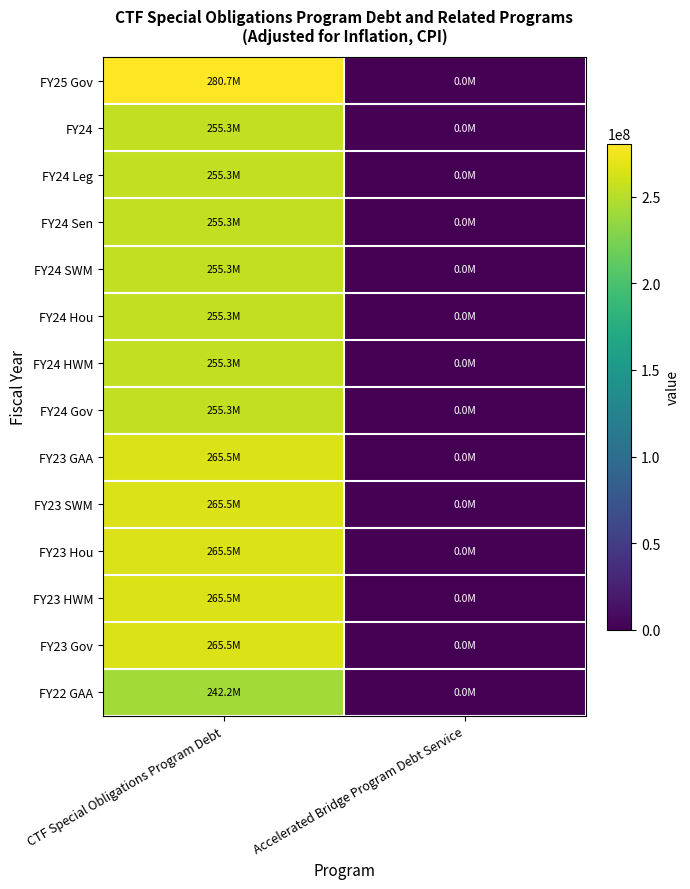

Count the number of data series in this chart.

14